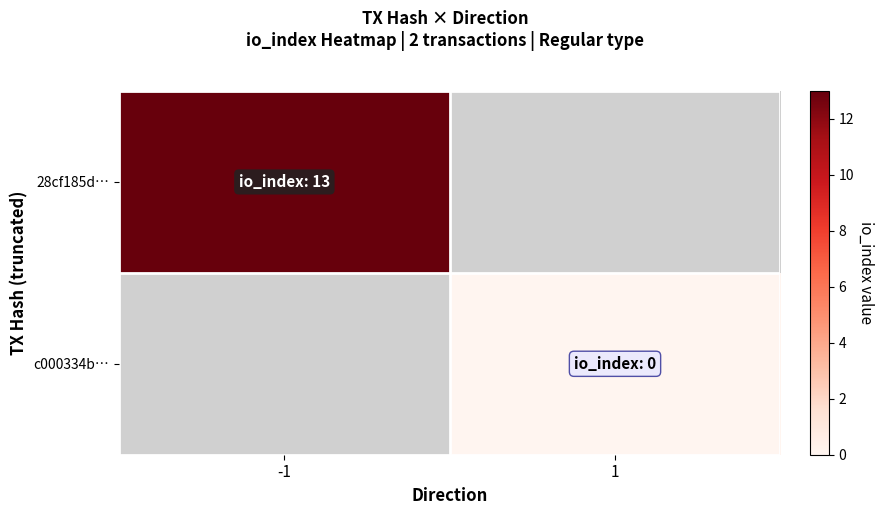

Which series has the largest range (max minus min)?

28cf185d…